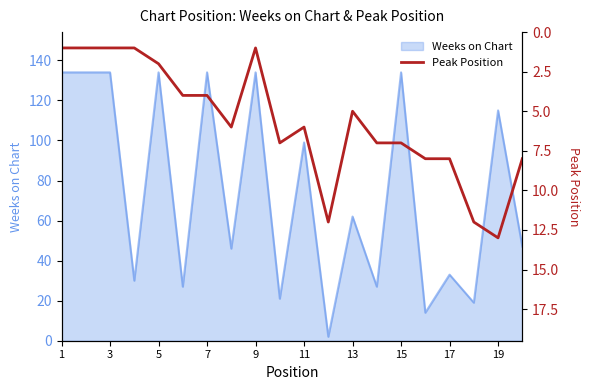

True or false: Weeks on Chart has a value of 62 at 13.

True